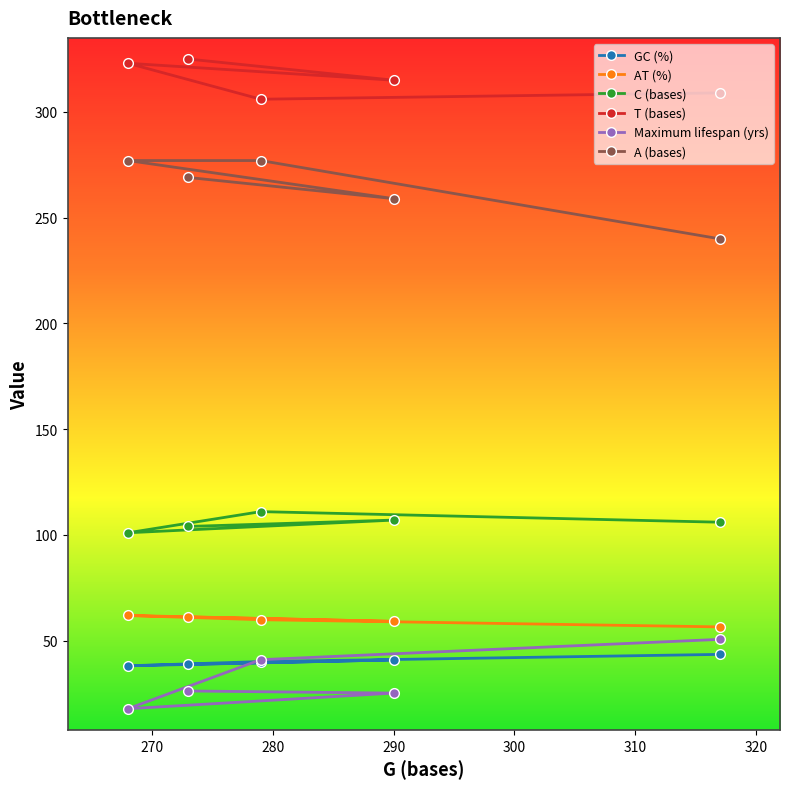

What are all the series names shown in the legend?

GC (%), AT (%), C (bases), T (bases), Maximum lifespan (yrs), A (bases)